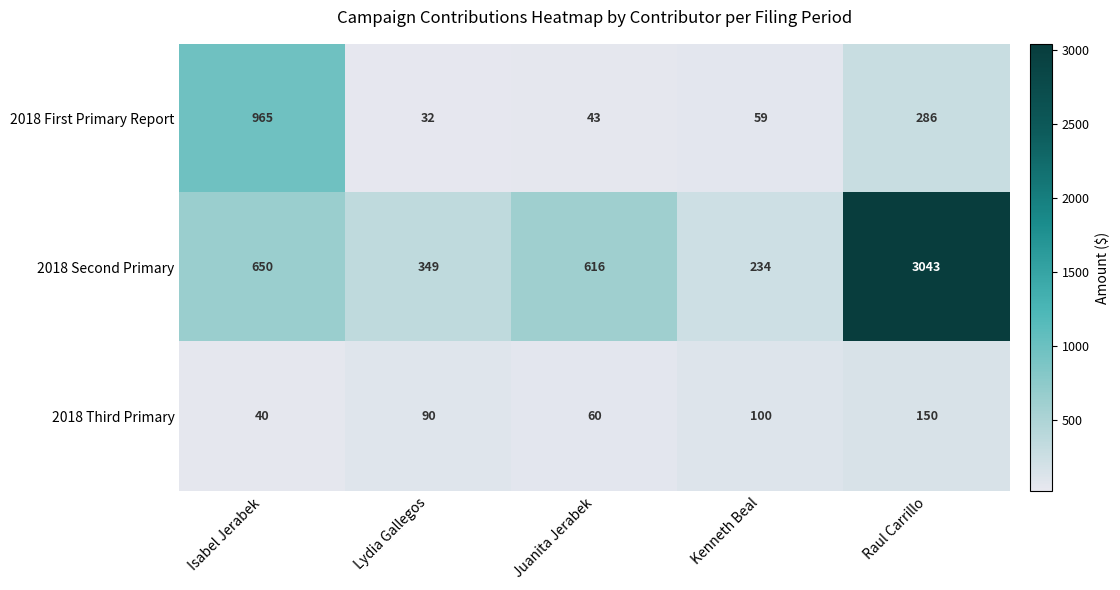

Rank the series at Kenneth Beal from lowest to highest value.

2018 First Primary Report, 2018 Third Primary, 2018 Second Primary